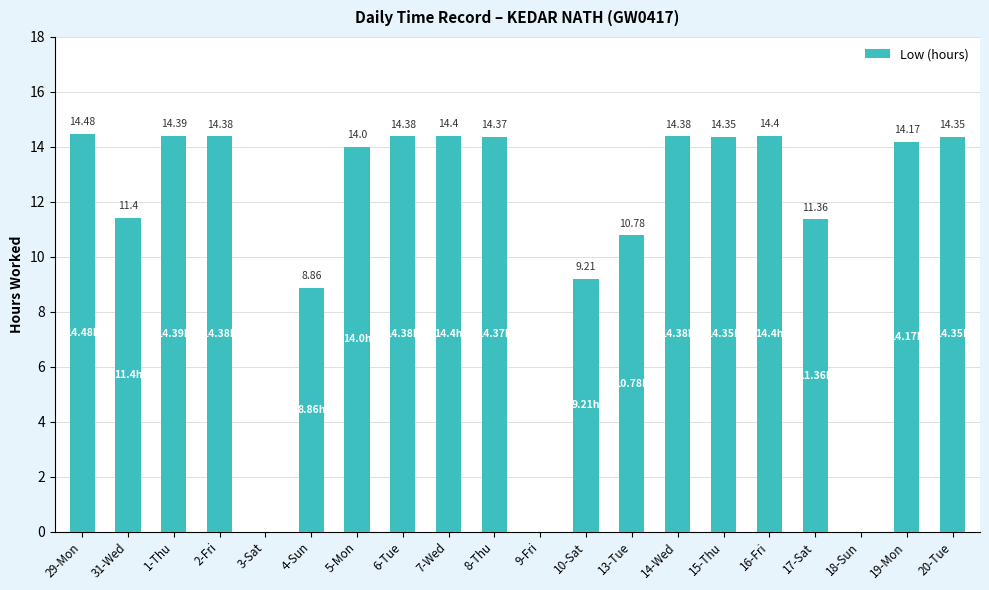

Between 8-Thu and 16-Fri, which is larger?

16-Fri